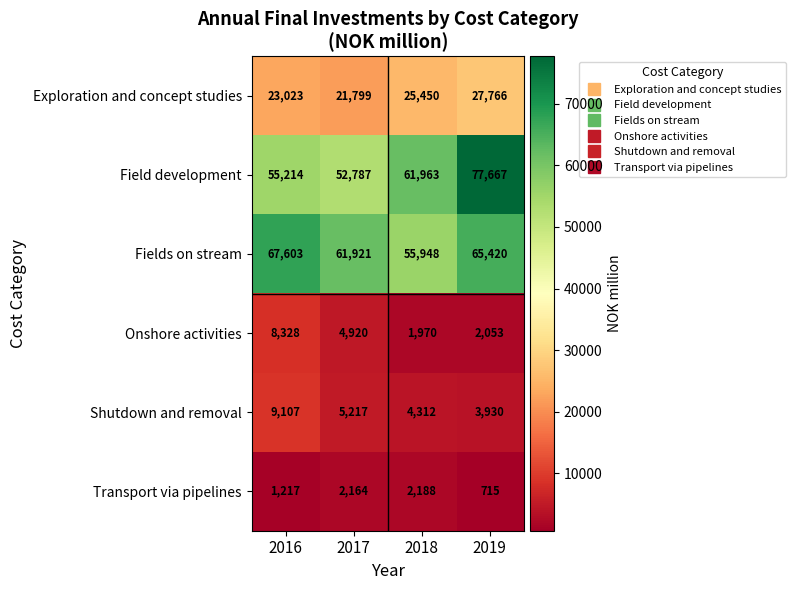

Which series changed the most between 2016 and 2017?

Fields on stream